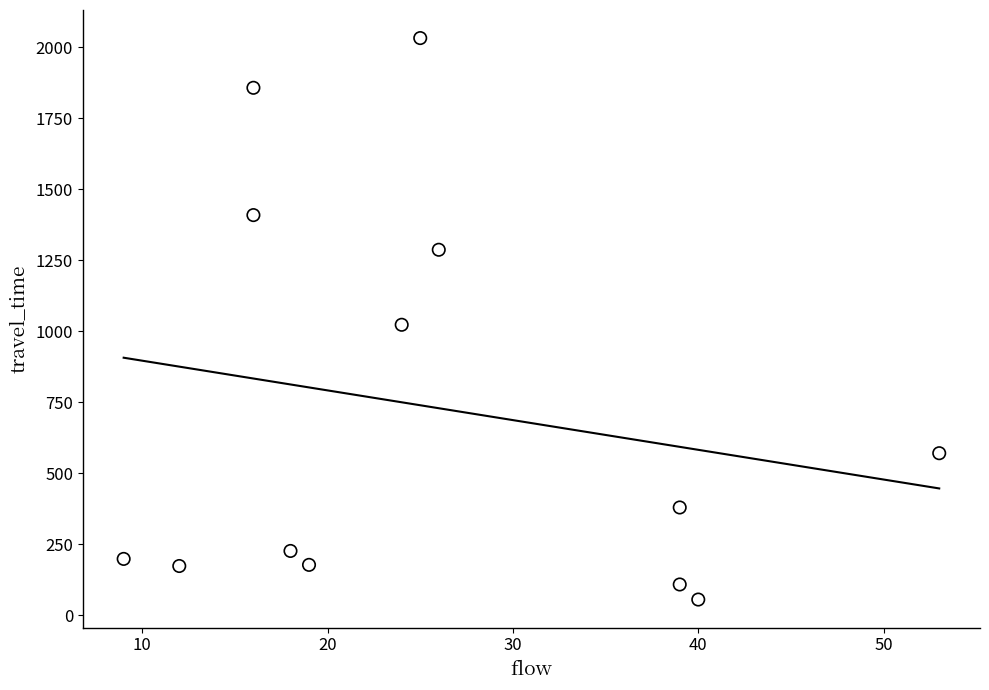

What is the range of Y values (max minus min)?

1976